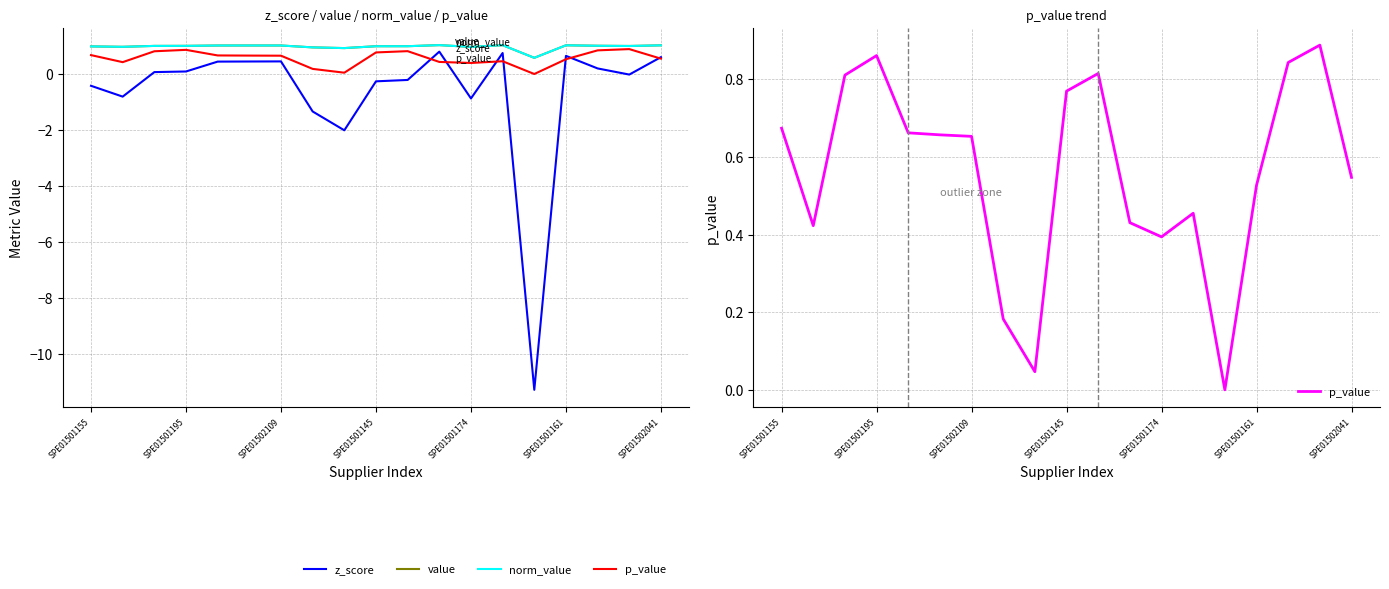

True or false: value and norm_value intersect in this chart.

False